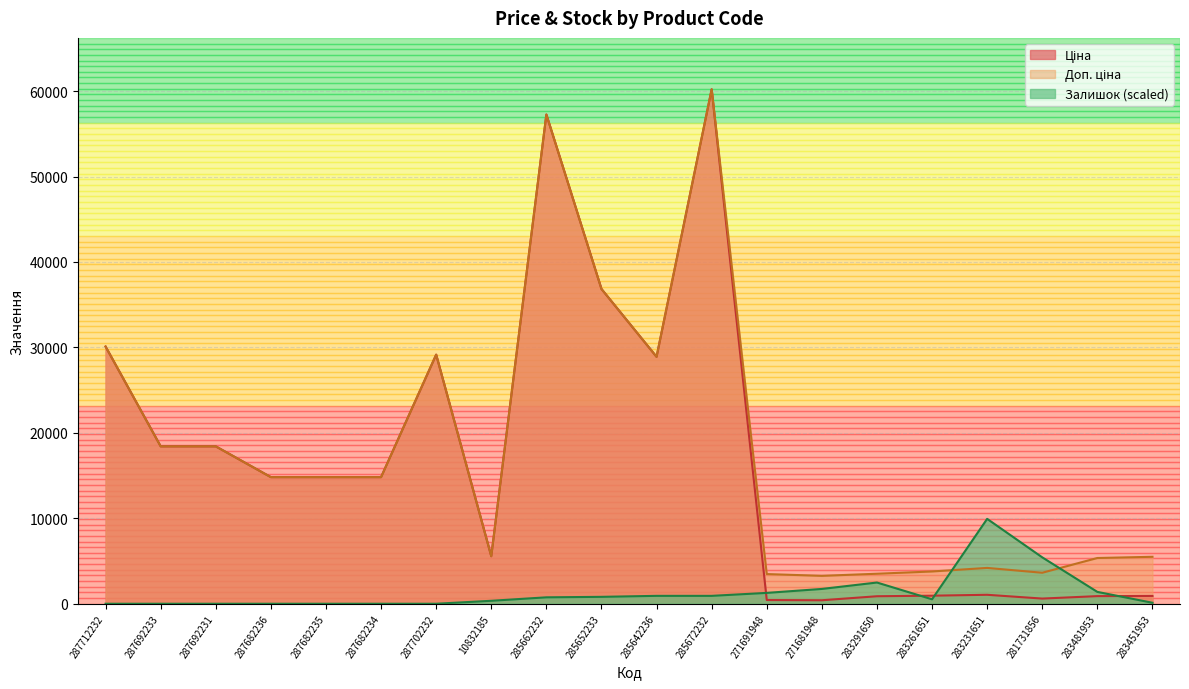

How many lines are shown in the chart?

3